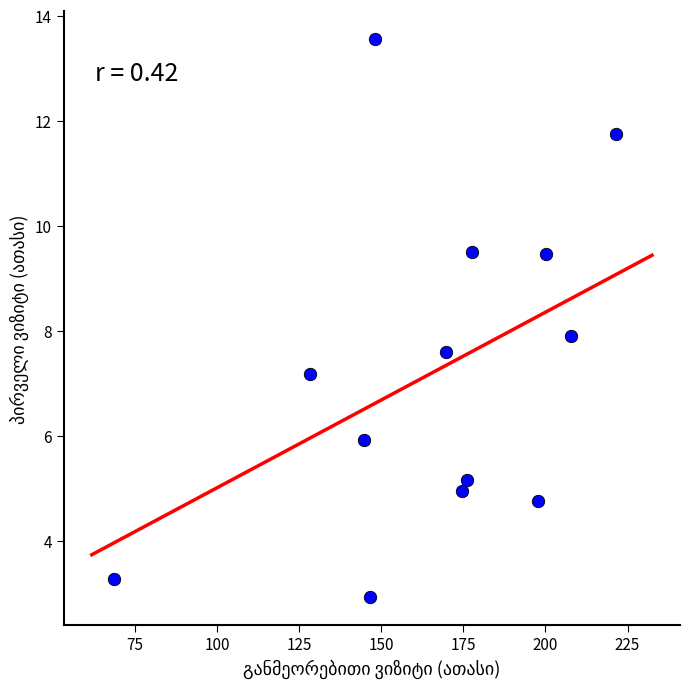

What is the range of X values (max minus min)?

152.6